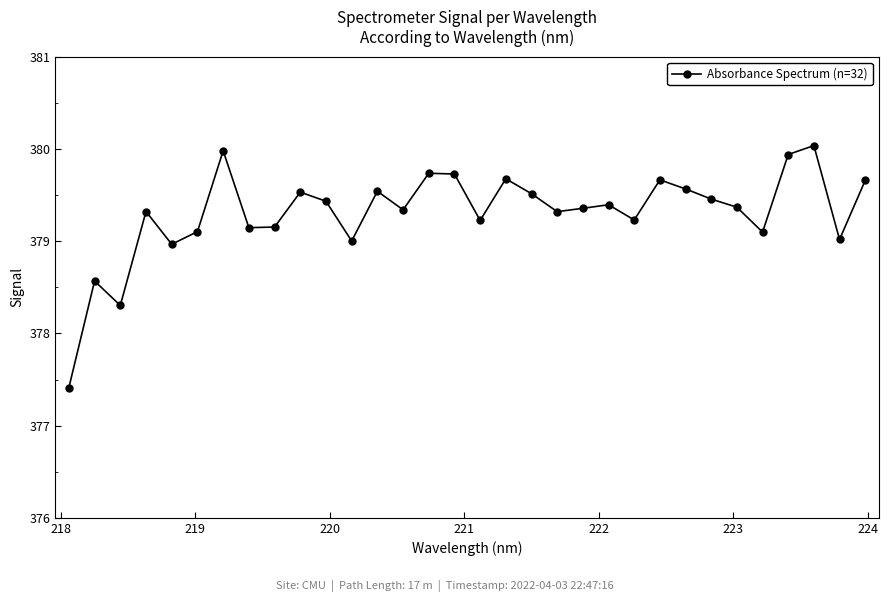

True or false: the data has more than 0 interior local peaks.

True